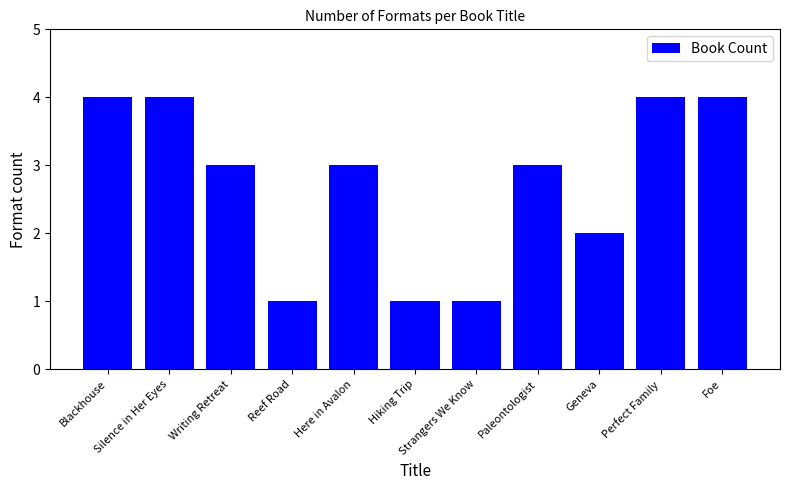

Which has a higher value, Writing Retreat or Geneva?

Writing Retreat